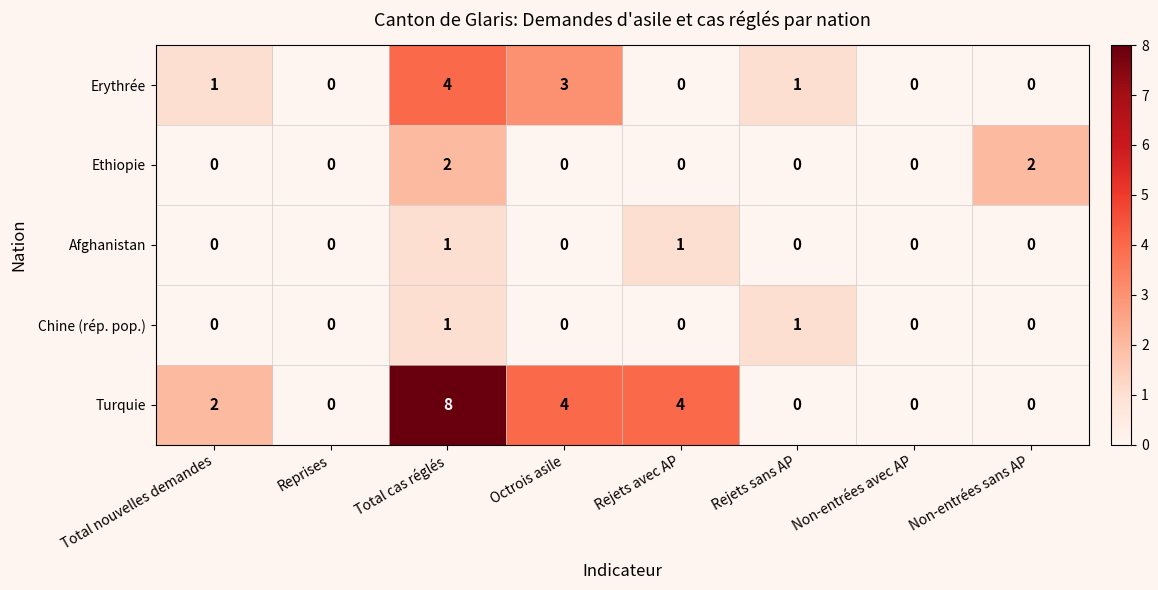

Count the Afghanistan values in the range 0 to 1.

8